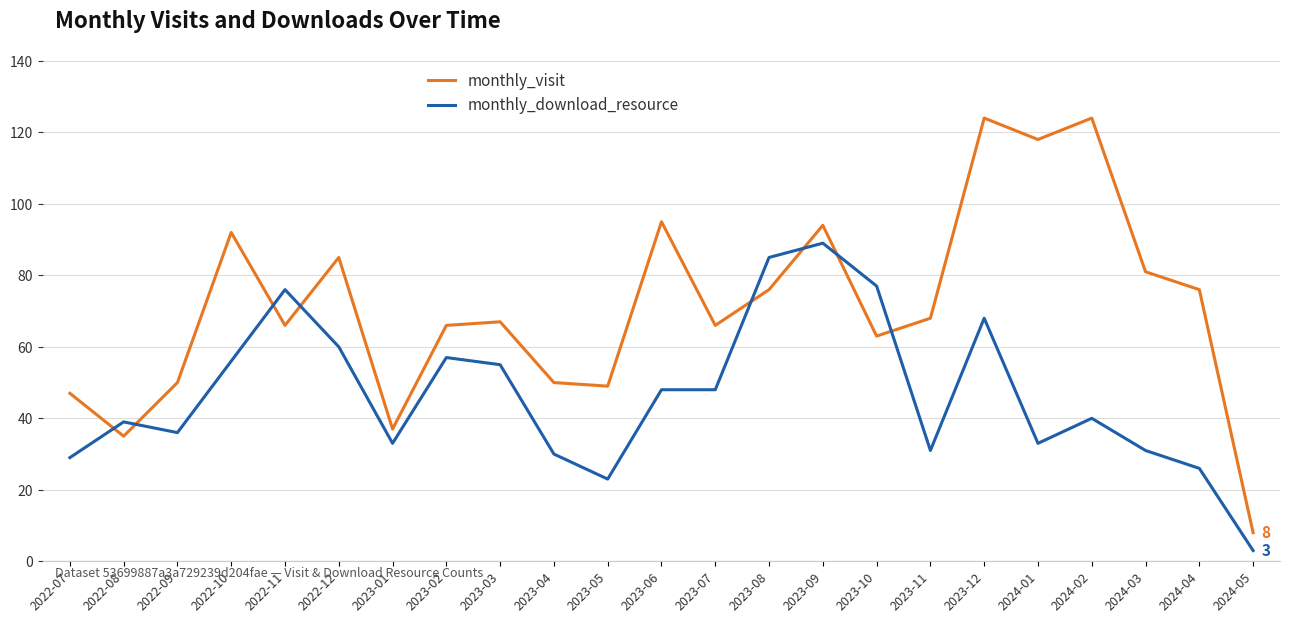

What is the sum of the monthly_download_resource values at 2022-11 and 2022-08?

115